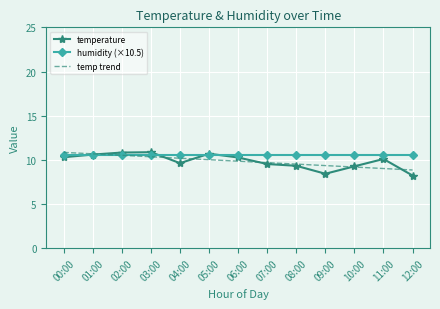

What is the maximum value shown in the chart?

10.9